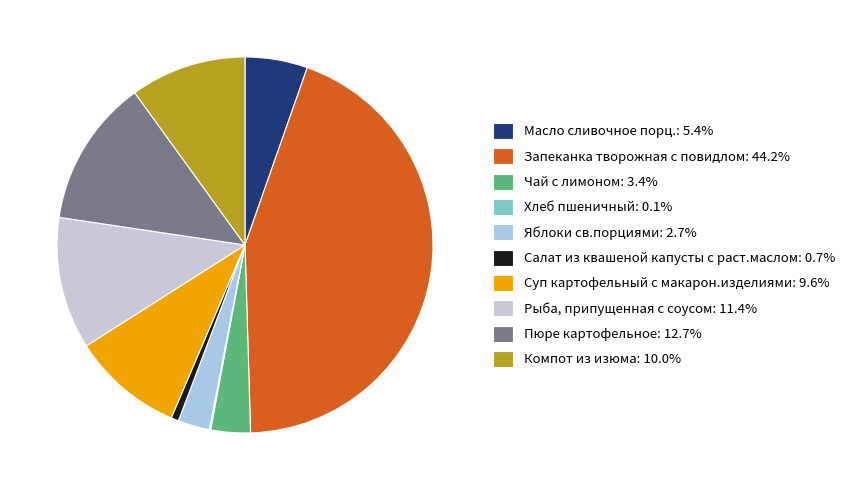

Count the number of slices in the pie.

10